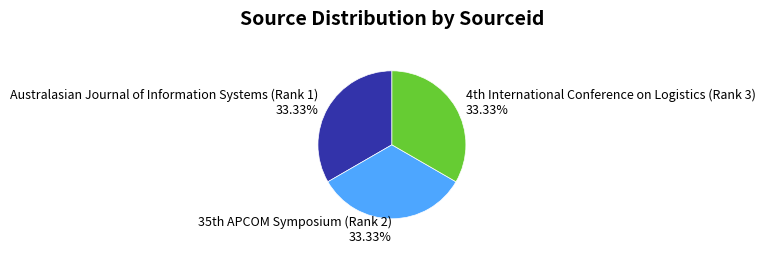

Is it true that Australasian Journal of Information Systems (Rank 1) is 33% of the pie?

True